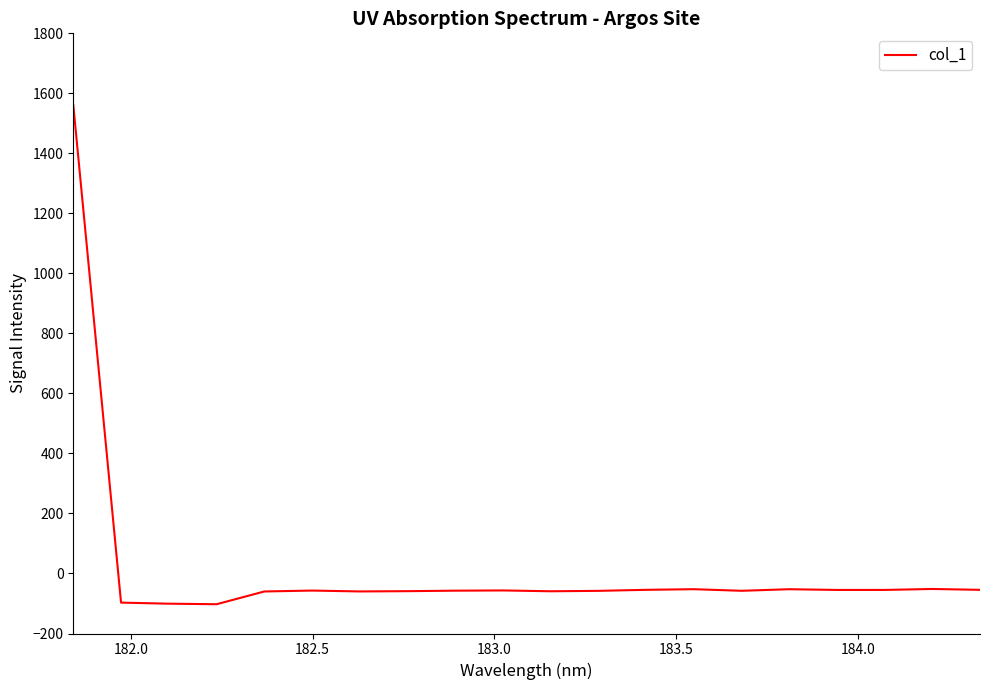

How many negative values are there?

19